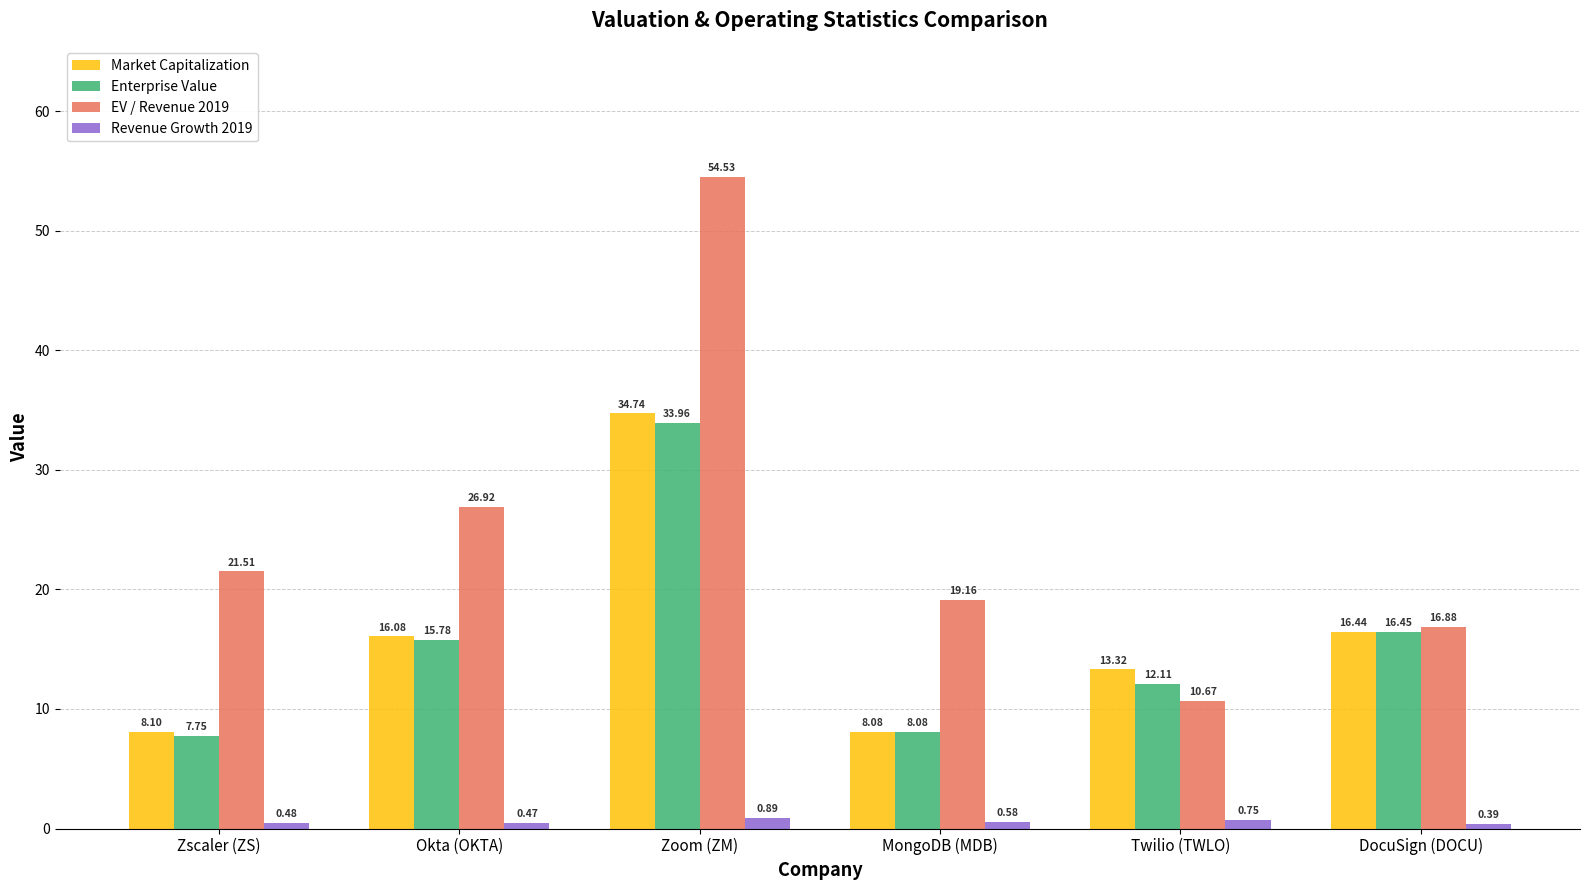

At Zscaler (ZS), list the series in order from smallest to largest.

Revenue Growth 2019, Enterprise Value, Market Capitalization, EV / Revenue 2019